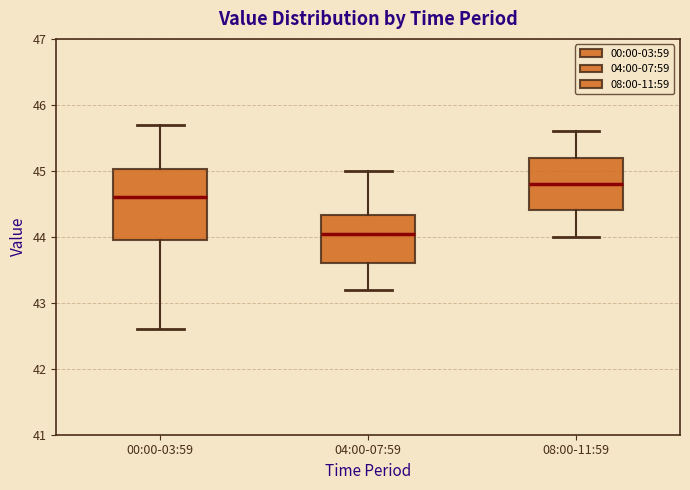

Which box has the highest median line?

08:00-11:59